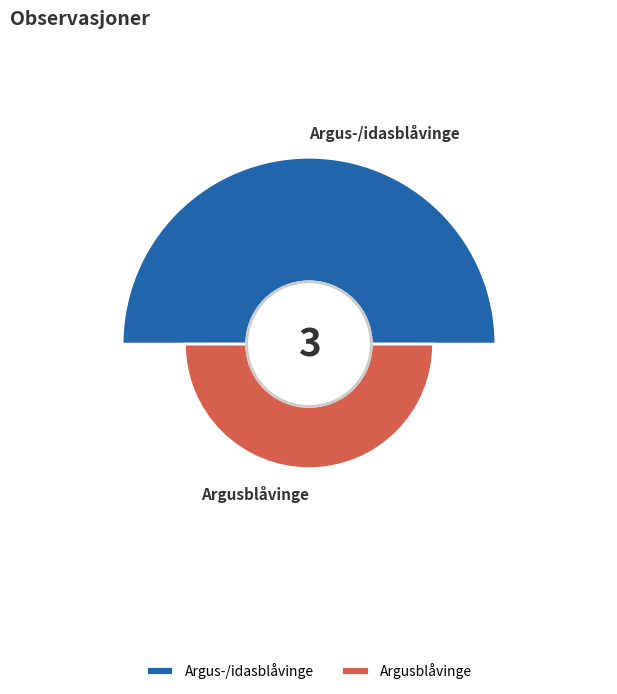

To the nearest percent, what percentage of the pie is Argusblåvinge?

33%